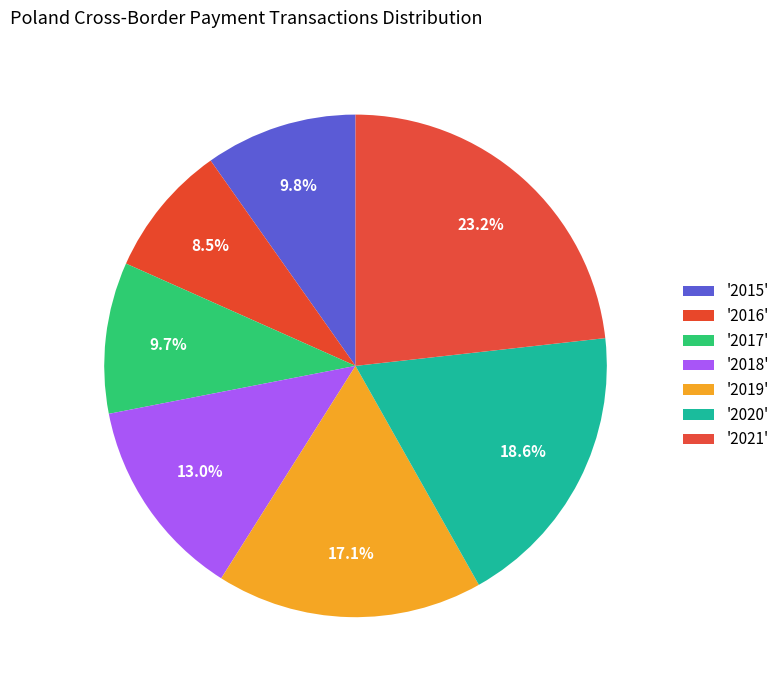

Which category has the biggest portion of the pie?

2021